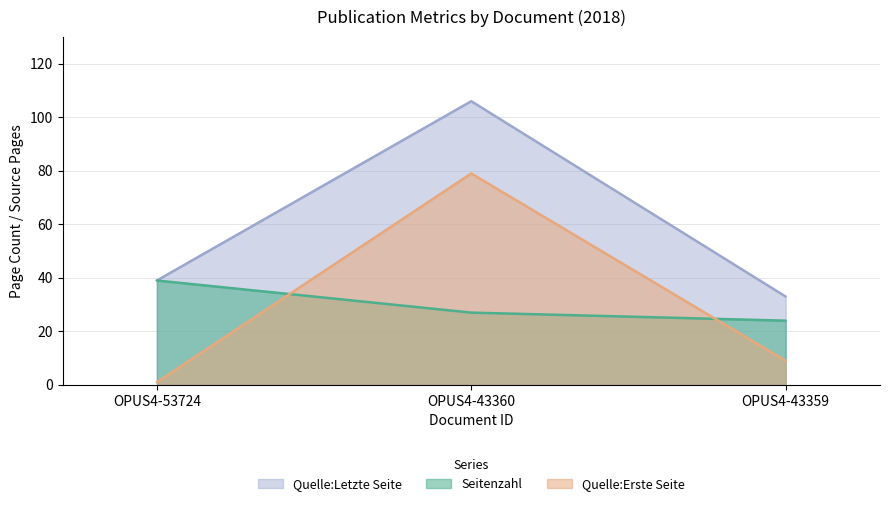

What is the smallest value displayed?

1